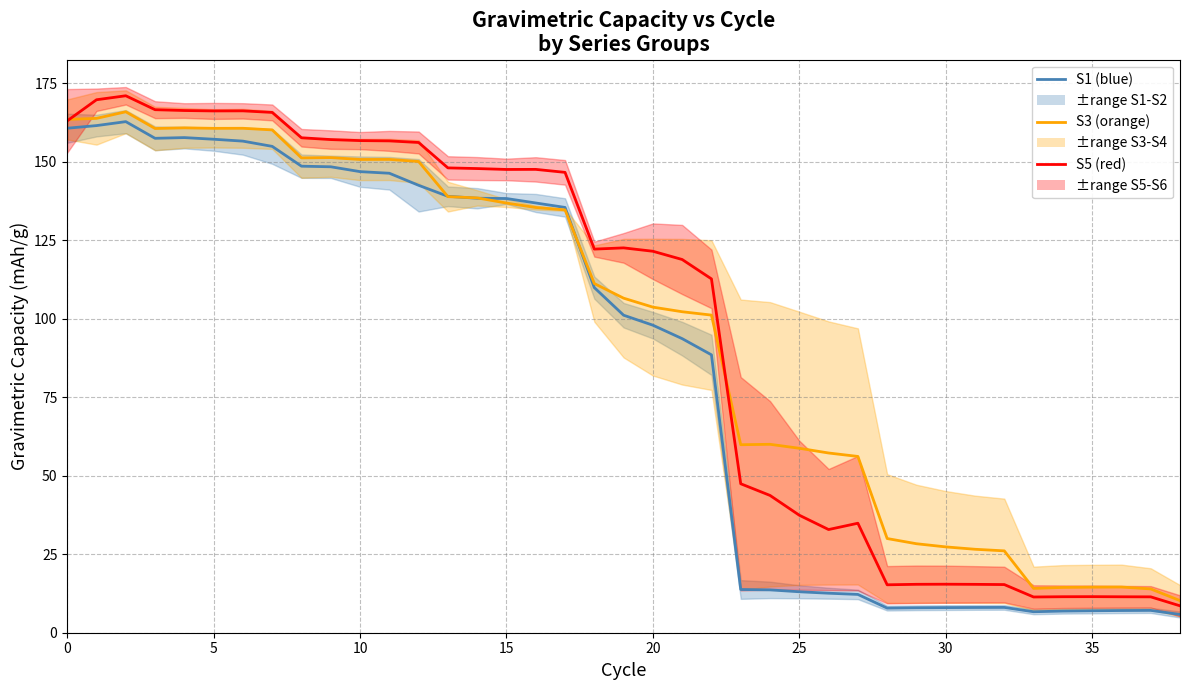

Rank the series at 38 from highest to lowest value.

S3 mean, S5 mean, S1 mean